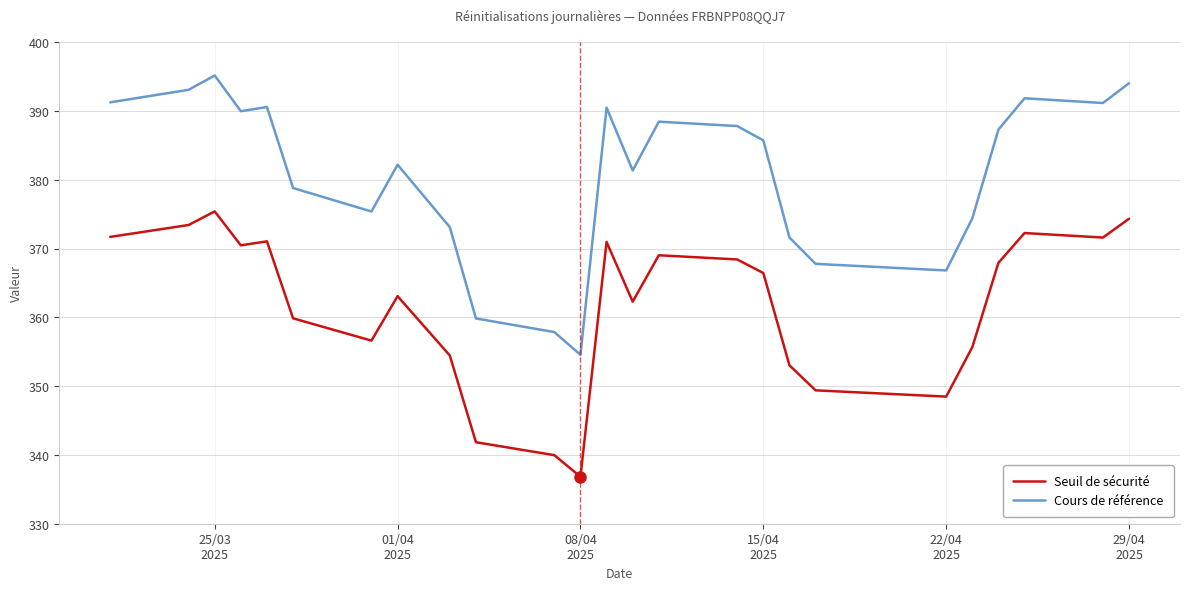

Which series has the widest spread of values?

Cours de référence